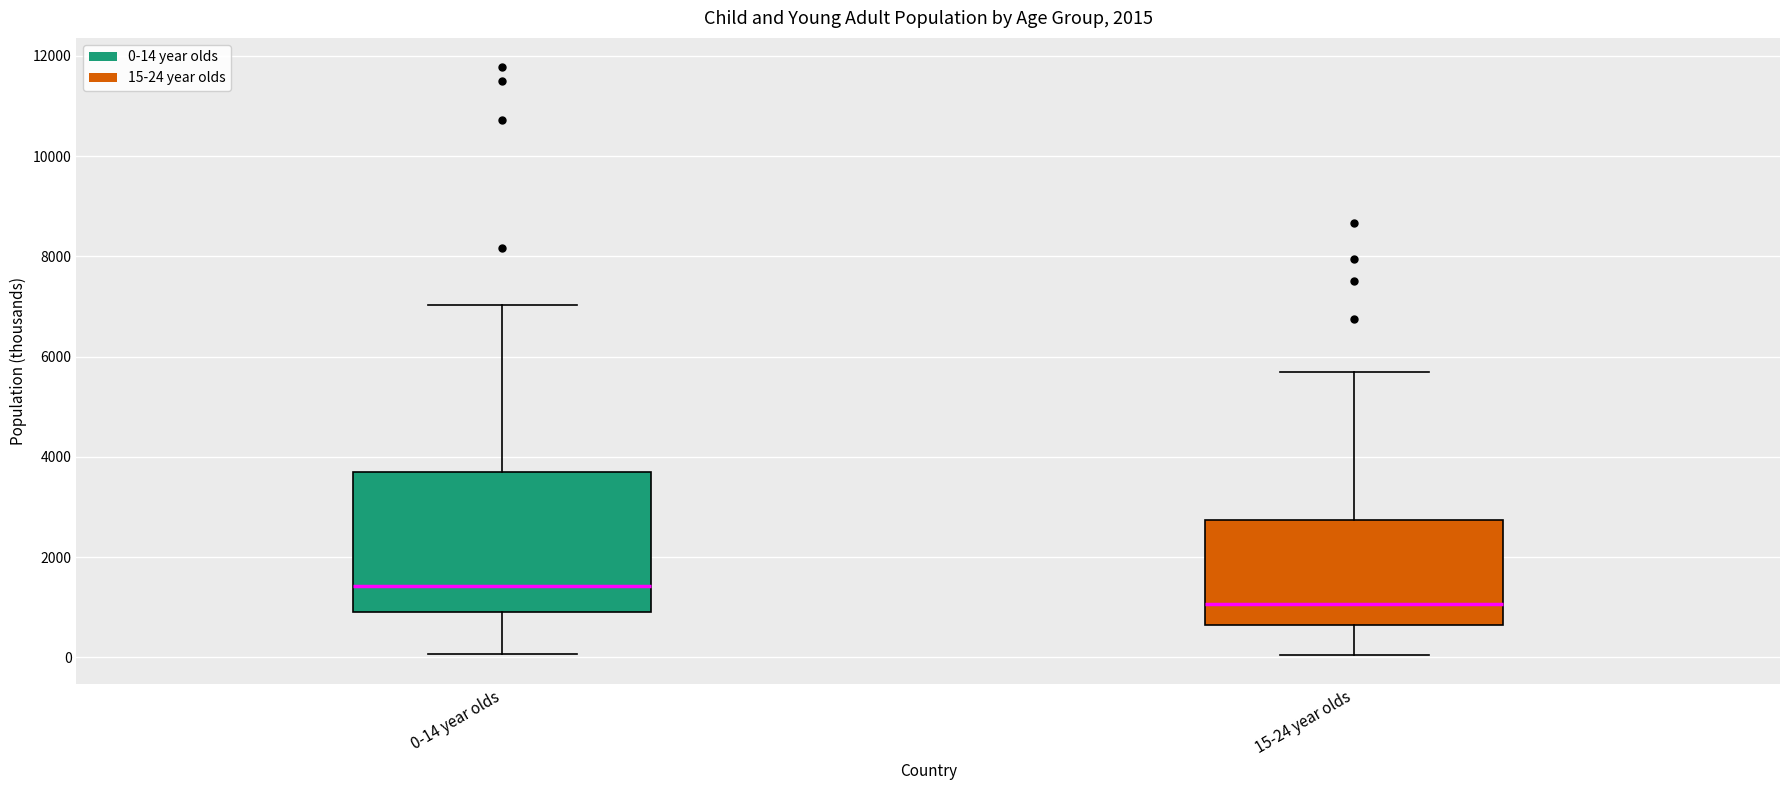

Which box has the highest median line?

0-14 year olds